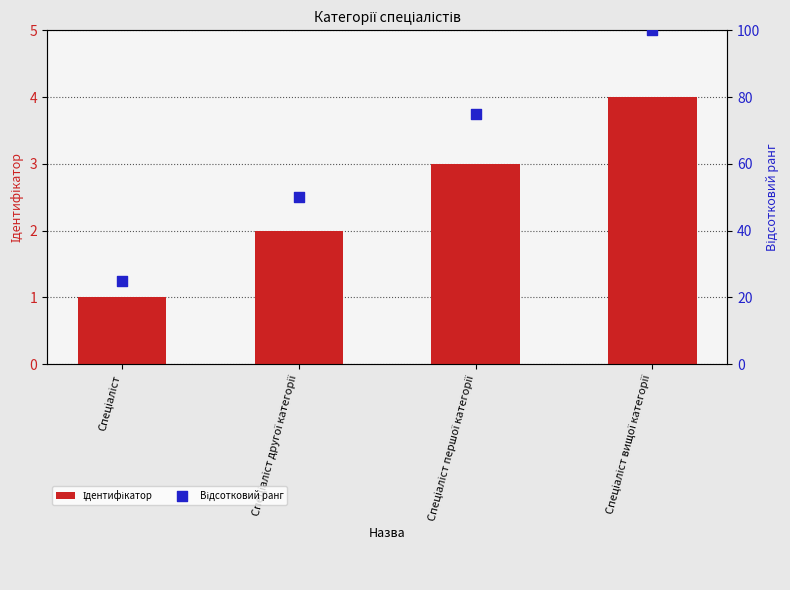

Which series contains the lowest Y value?

Ідентифікатор